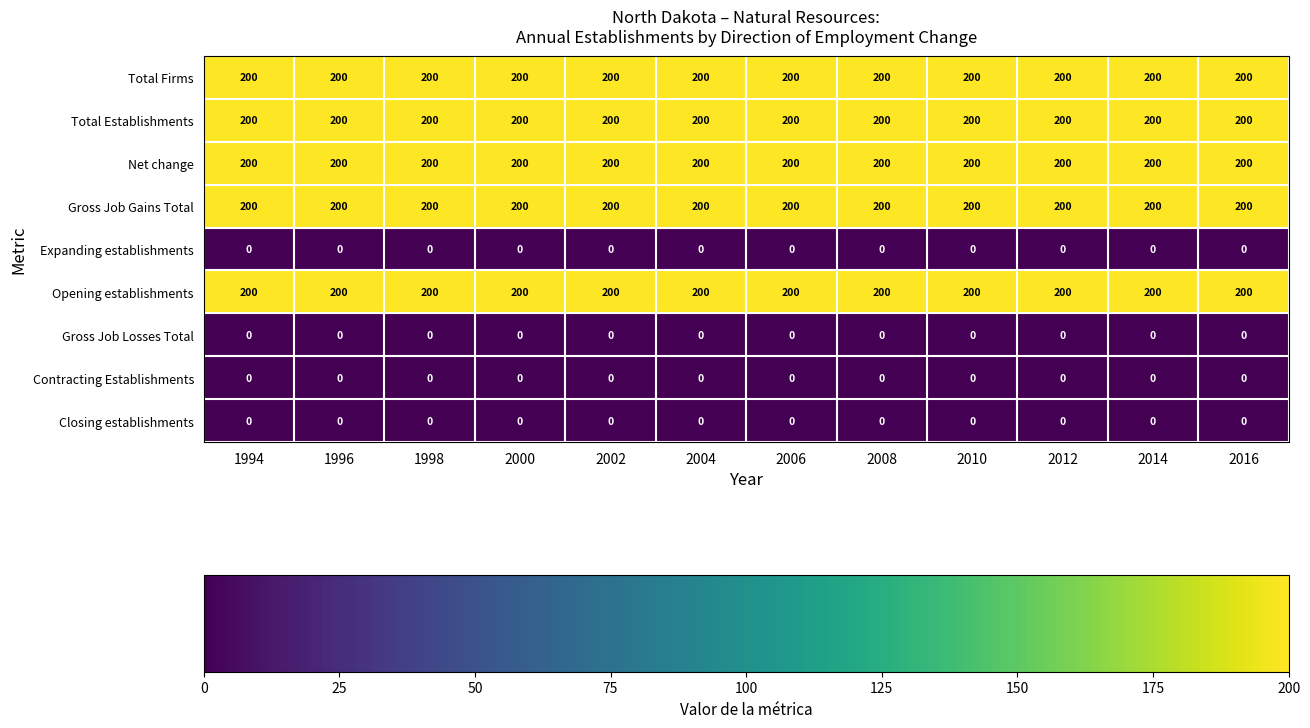

At how many categories does at least one series exceed 88?

12